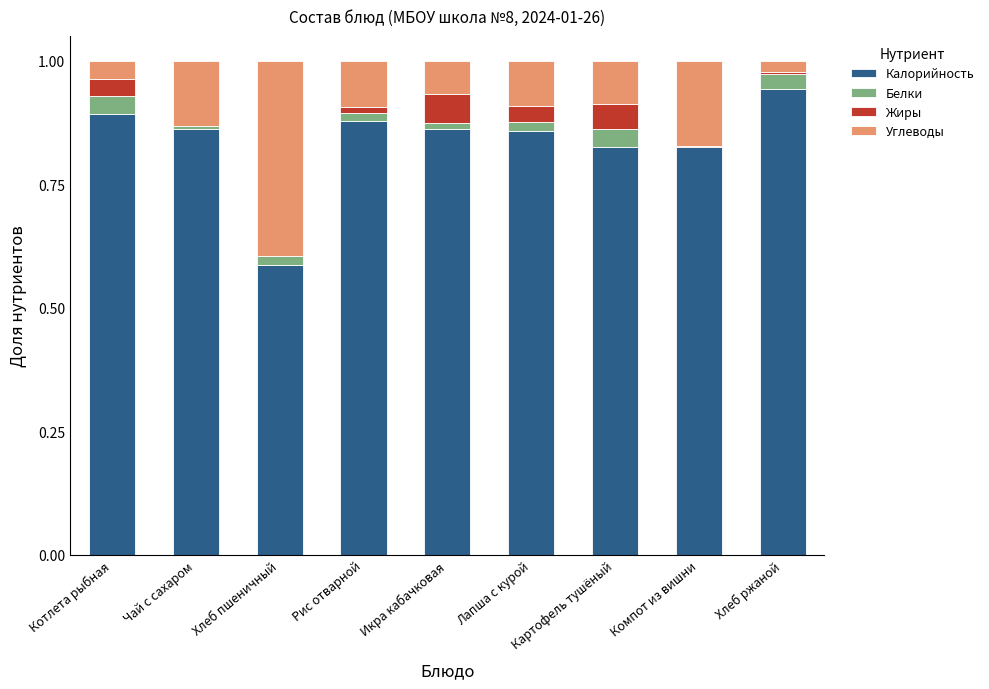

What is the total value across all series at Котлета рыбная?

1.0